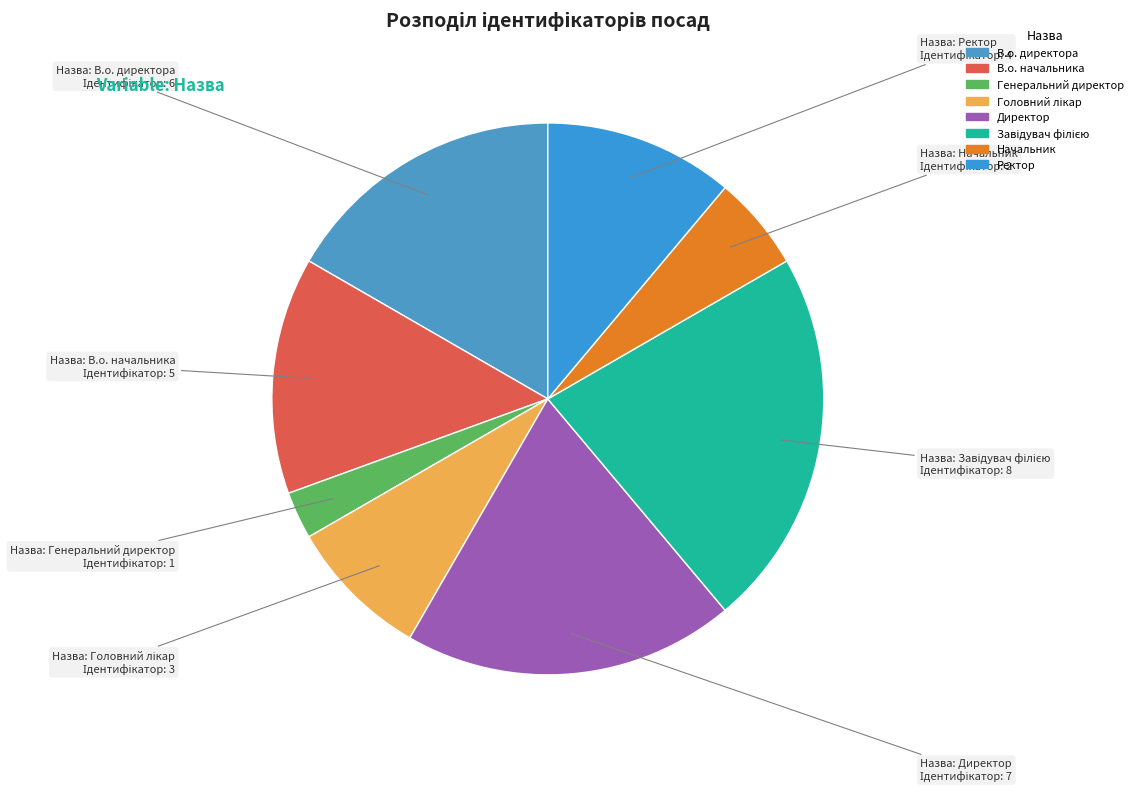

How many segments does this pie chart have?

8